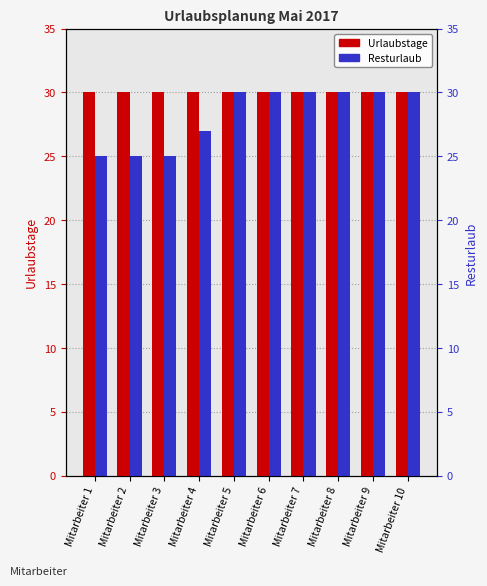

Between Mitarbeiter 10 and Mitarbeiter 2, which is larger?

Mitarbeiter 10